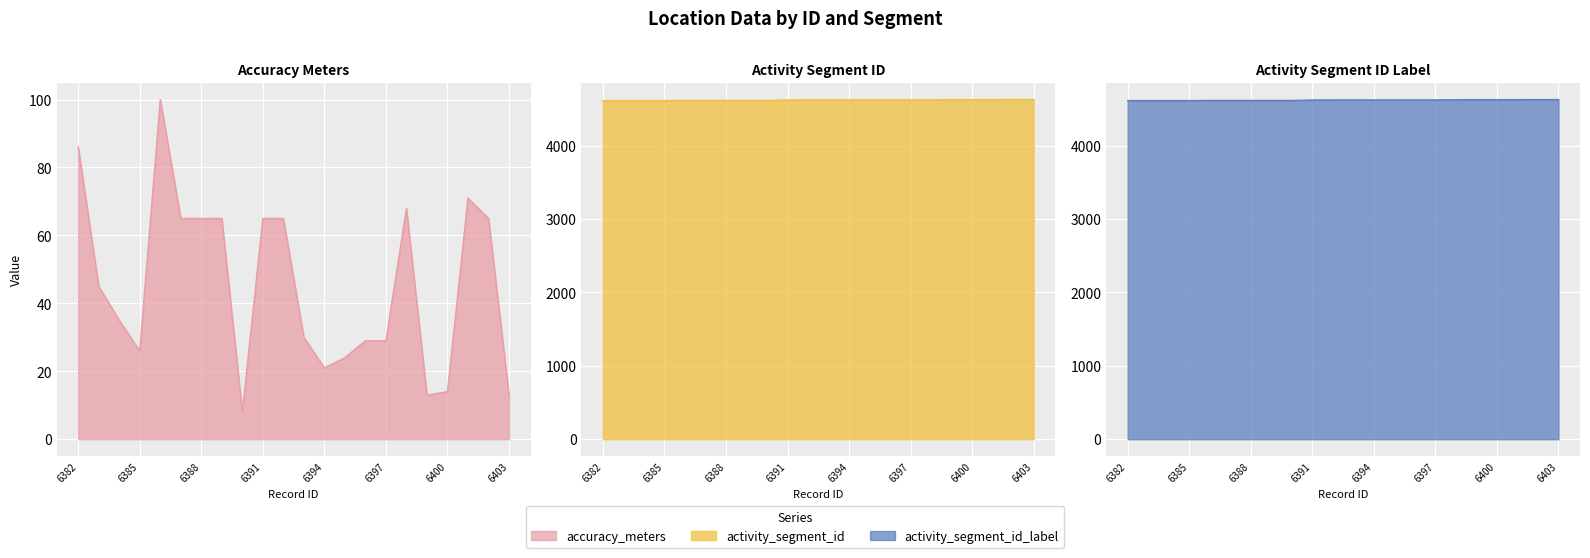

At how many categories does at least one series exceed 2435?

22